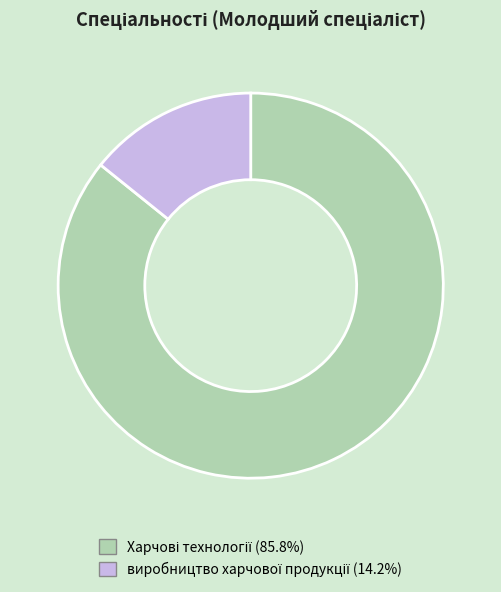

Is there a majority slice in this chart?

Yes